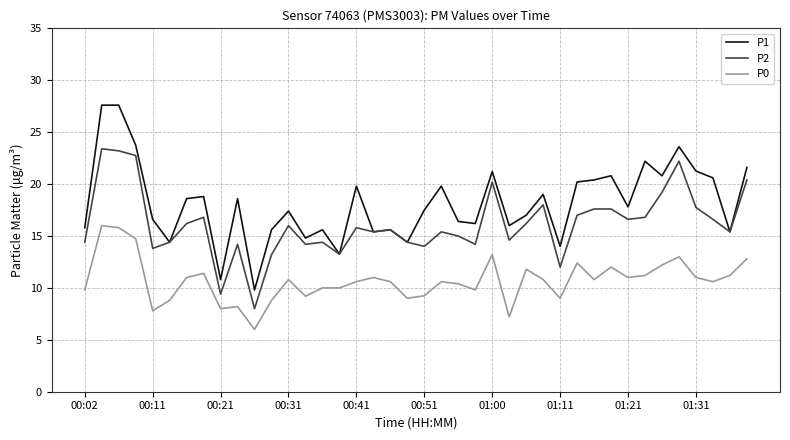

What is the minimum value shown in the chart?

6.0